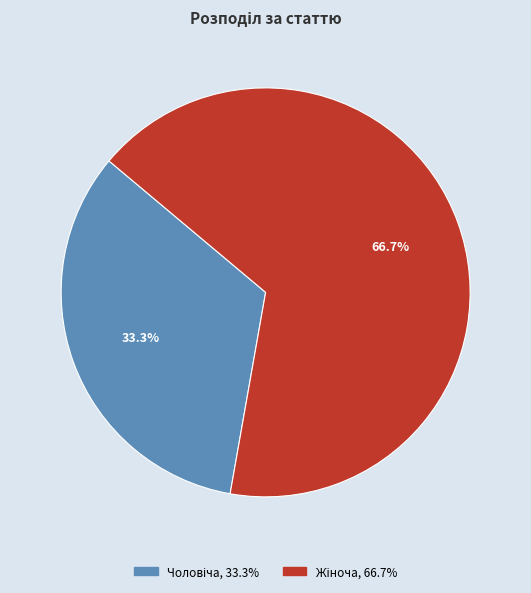

Is there any slice that represents more than half of the pie?

Yes